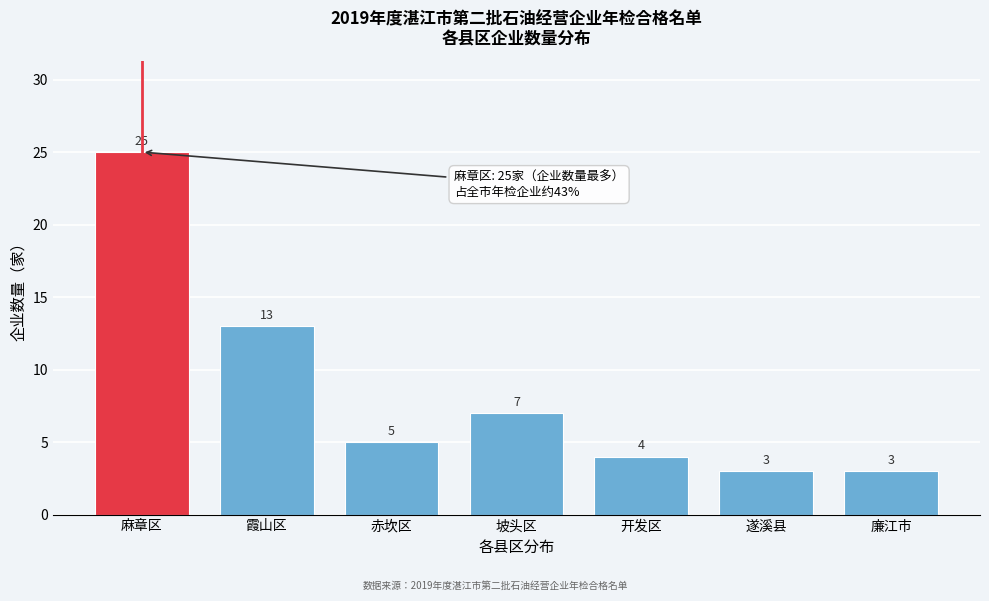

Reading right to left, transcribe all the data shown in this chart.

3	3	4	7	5	13	25